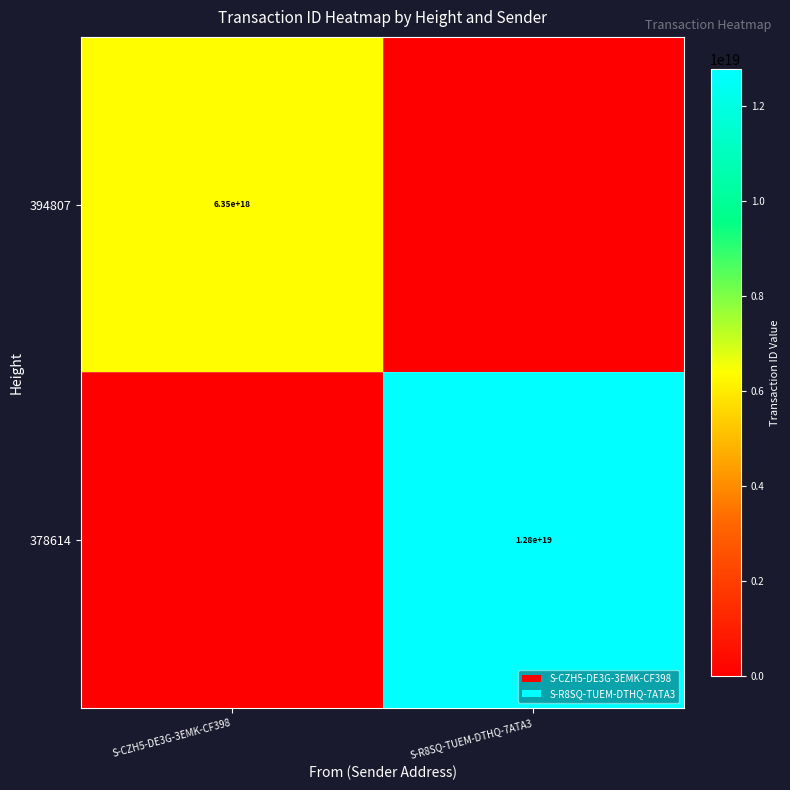

The 378614 series shows 12800000000000000000 at S-R8SQ-TUEM-DTHQ-7ATA3. True or false?

True